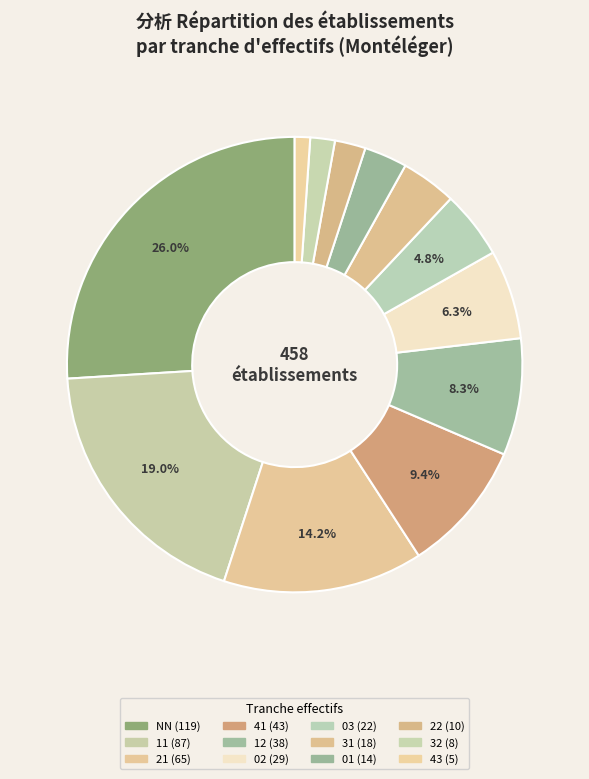

The 32 slice represents 17% of the pie. True or false?

False